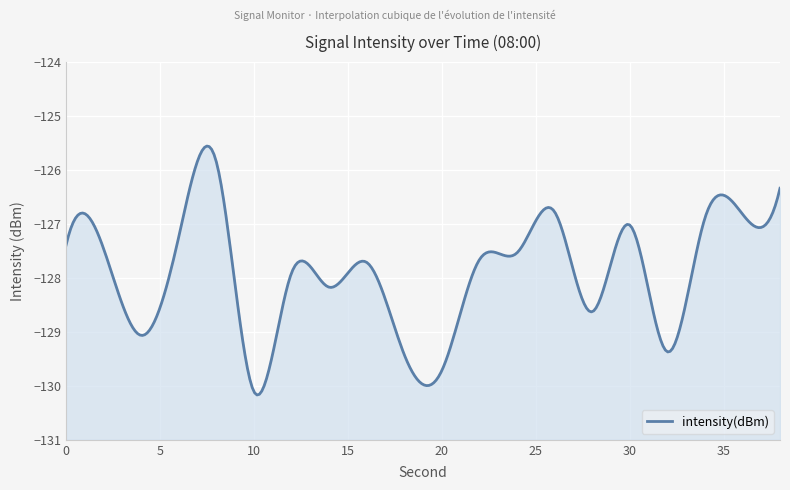

What is the value of the 10th point from the left?

-129.4